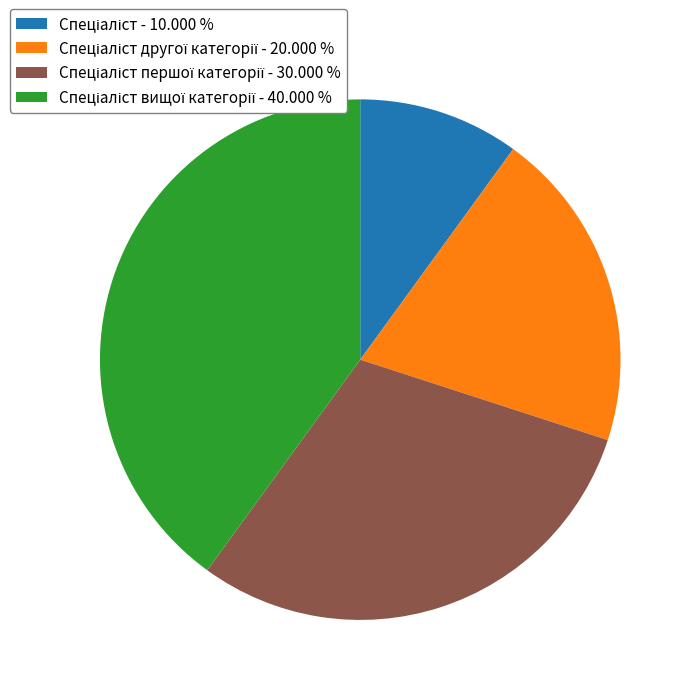

Is there a majority slice in this chart?

No